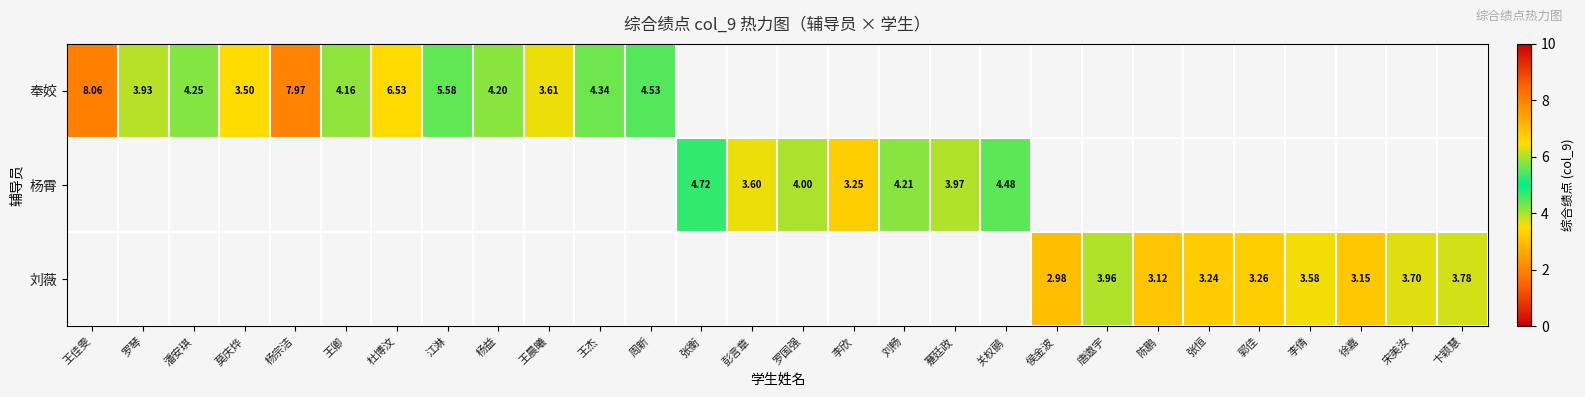

Read the 奉姣 value at 江淋.

5.6